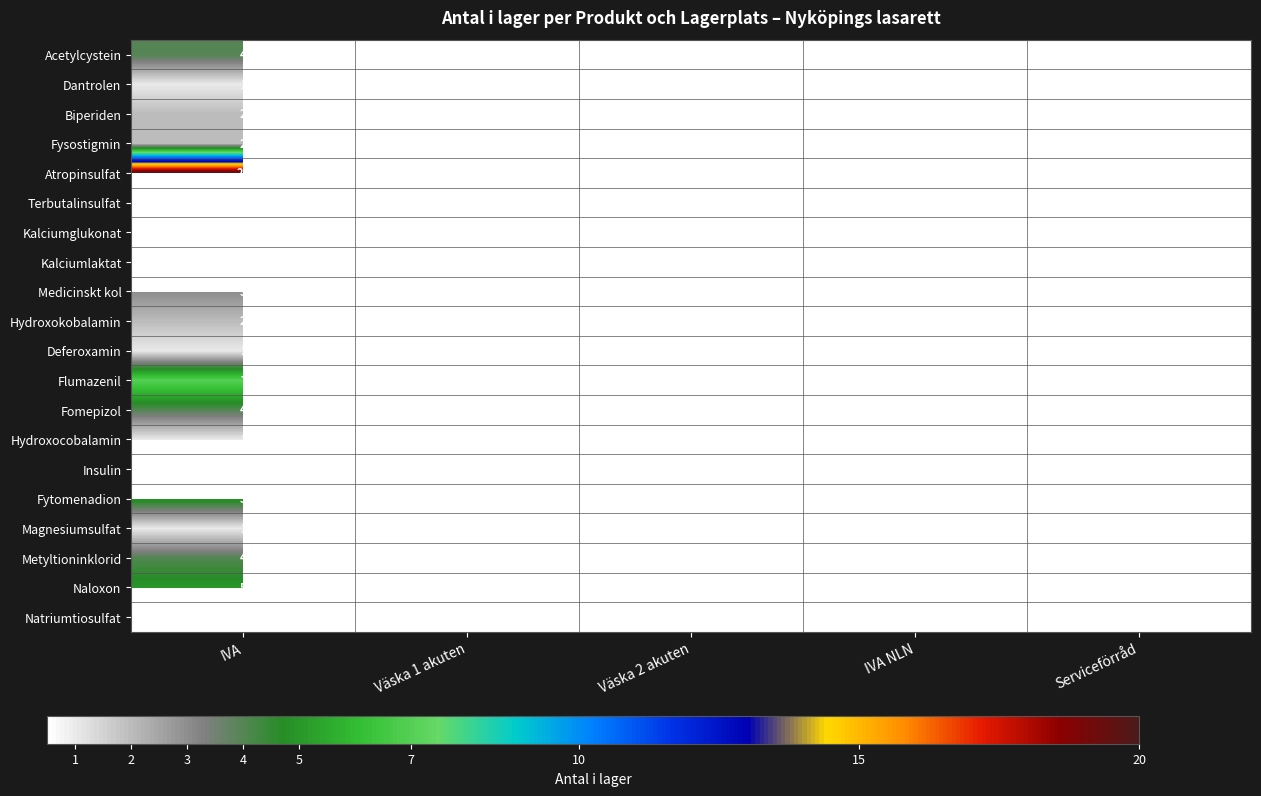

Is it true that Atropinsulfat equals 20 at Väska 1 akuten?

True